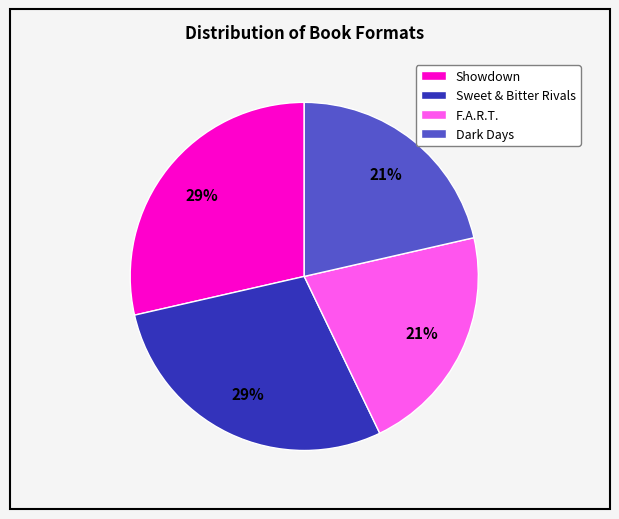

How many slices are in this pie chart?

4